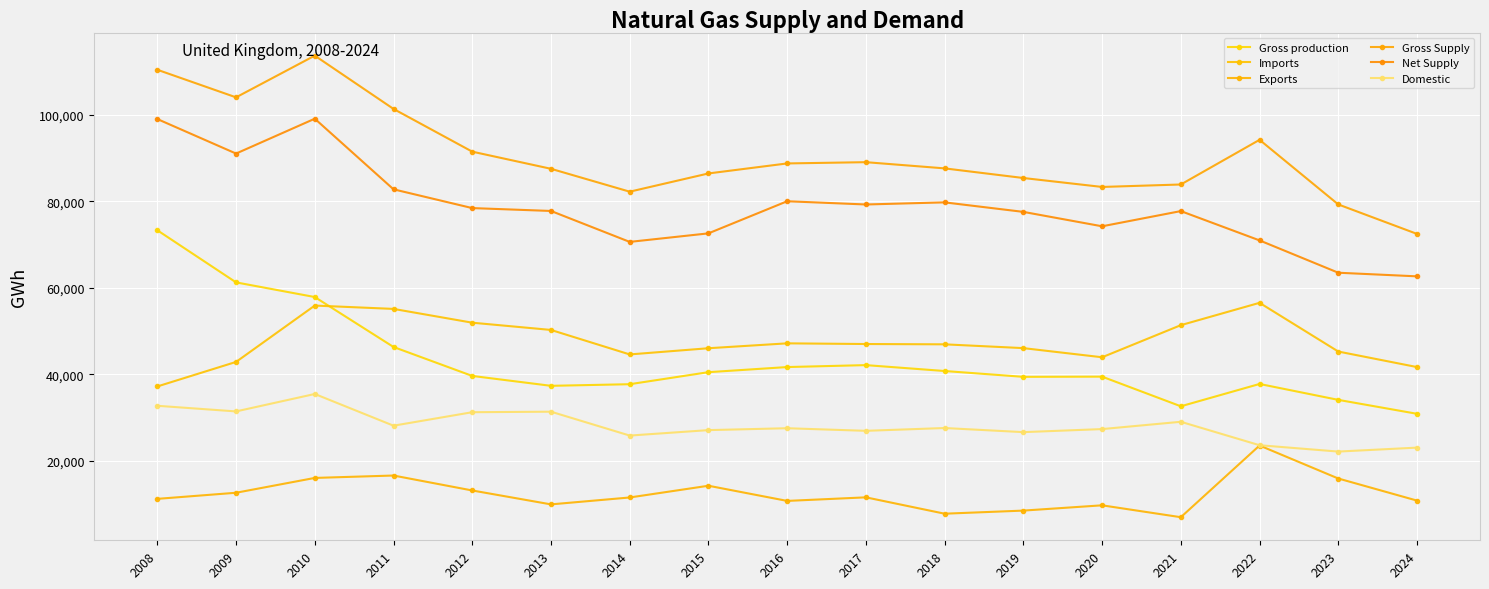

True or false: Net Supply and Exports intersect in this chart.

False